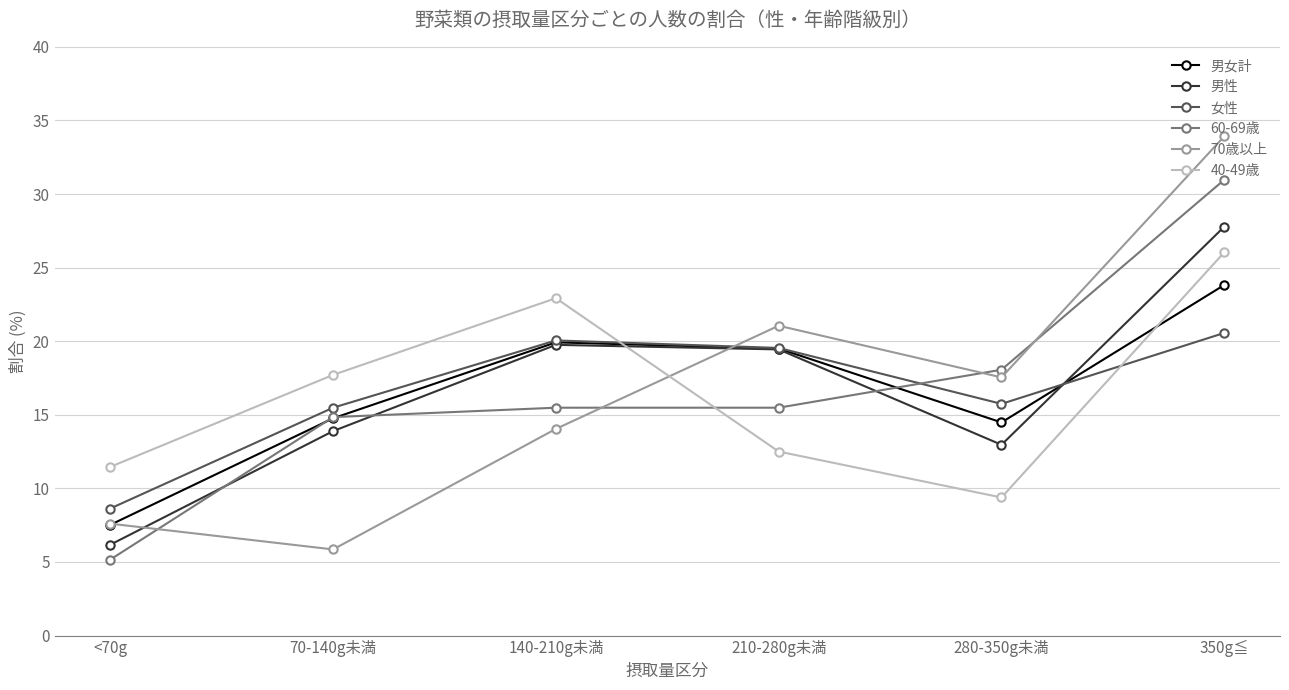

What is the sum of the 40-49歳 values at 210-280g未満 and 70-140g未満?

30.2